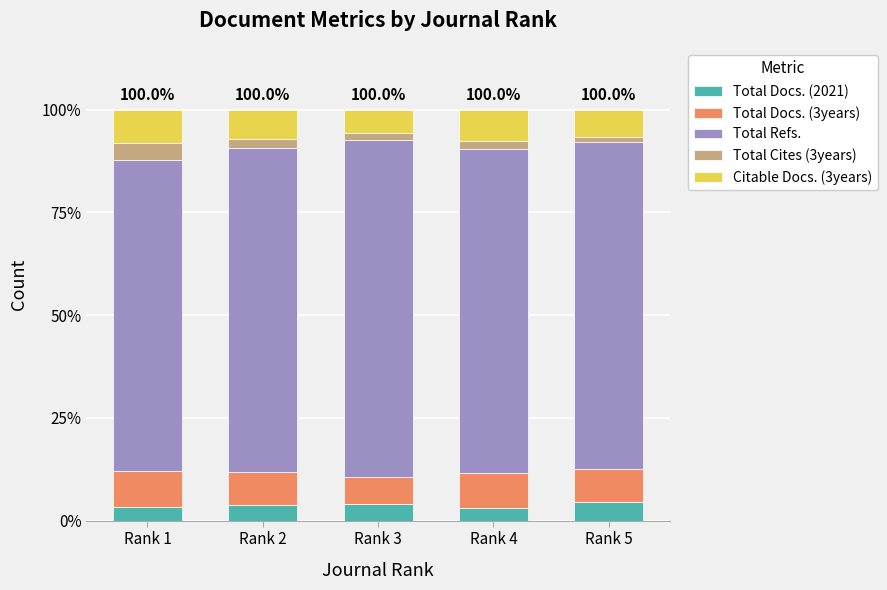

Count the number of data series in this chart.

5